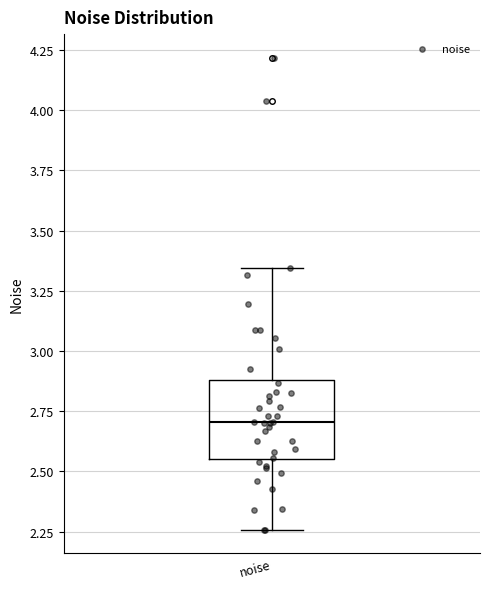

Transcribe this box plot: give where the median line is, the range the box spans, and where the two whiskers end, as read against the y-axis. The values are not printed on the chart, so give them approximately, as read against the axis.

median 2.70, box 2.55 to 2.90, whiskers 2.25 to 3.35